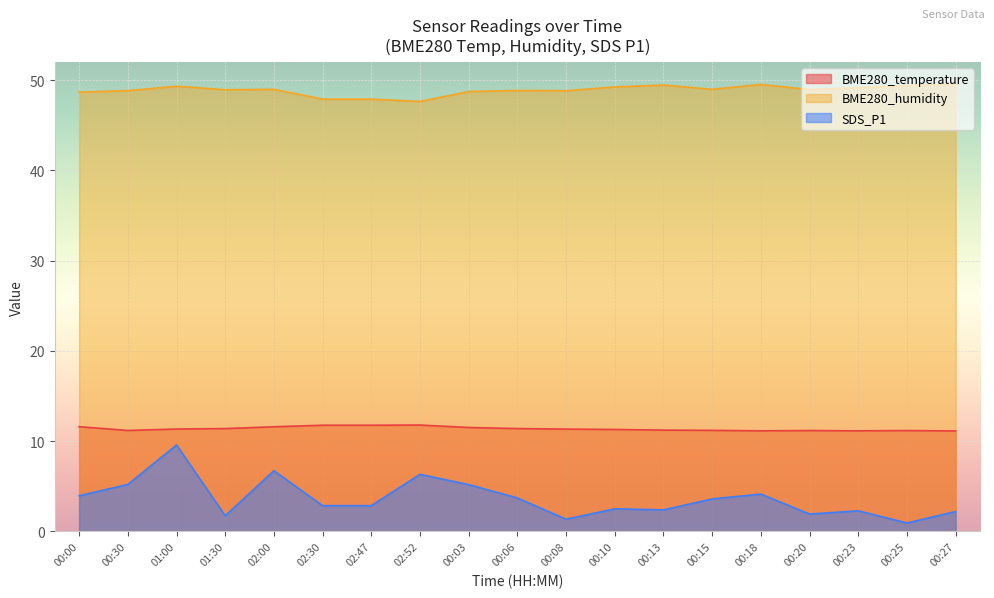

How many lines are shown in the chart?

3